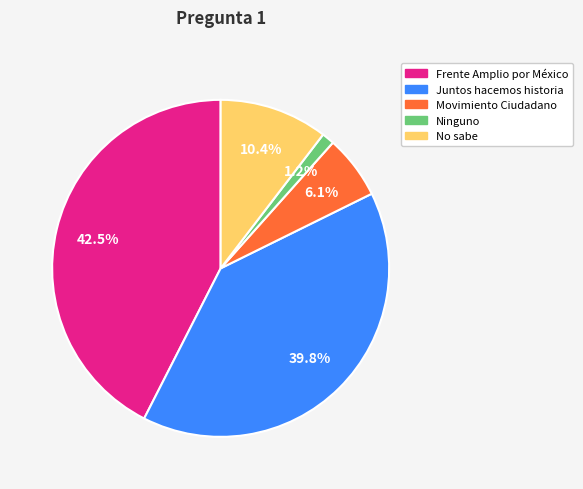

To the nearest percent, what is the difference between the largest and smallest slice percentages?

41%